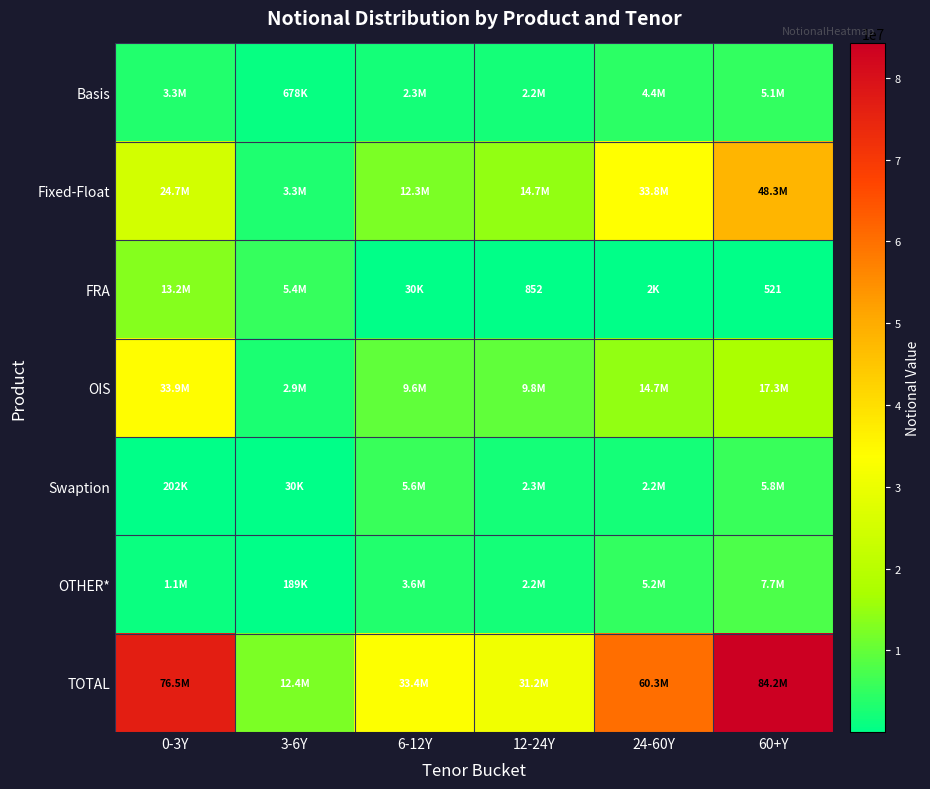

What is the average value of the FRA series?

3100763